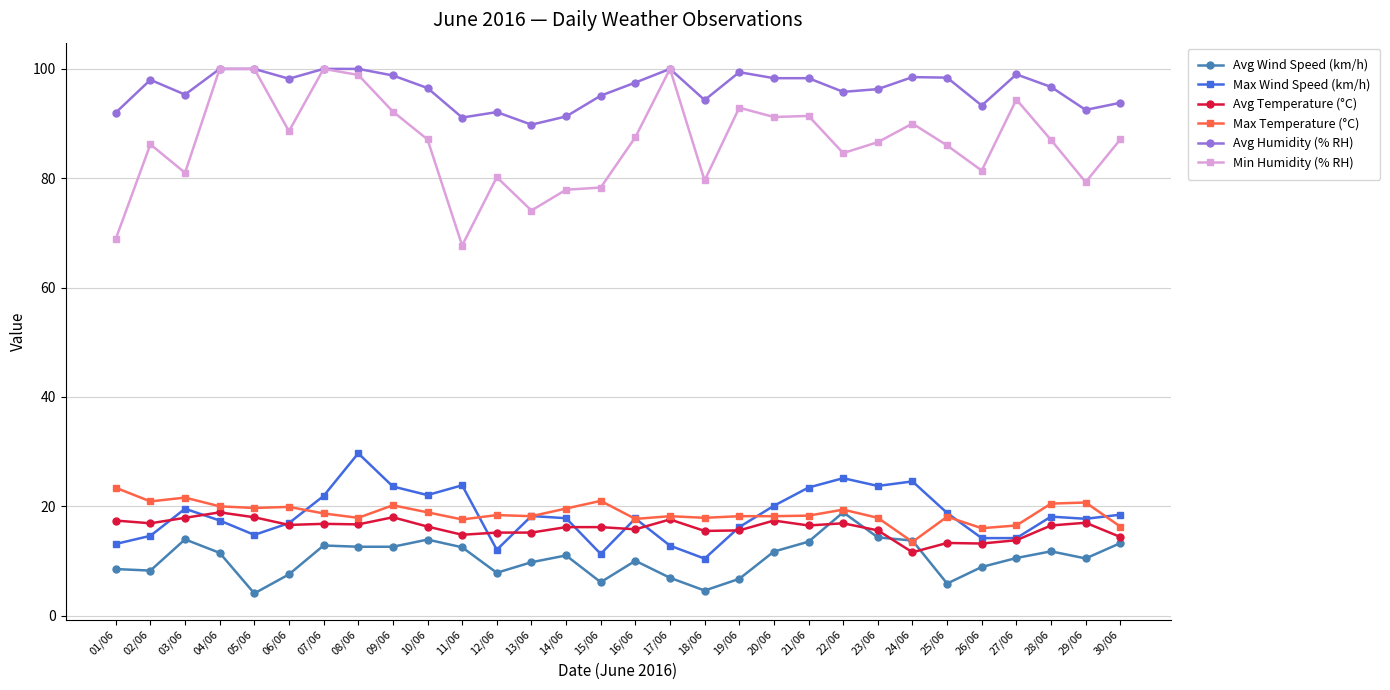

Which series changed the most between 05/06 and 16/06?

Min Humidity (% RH)